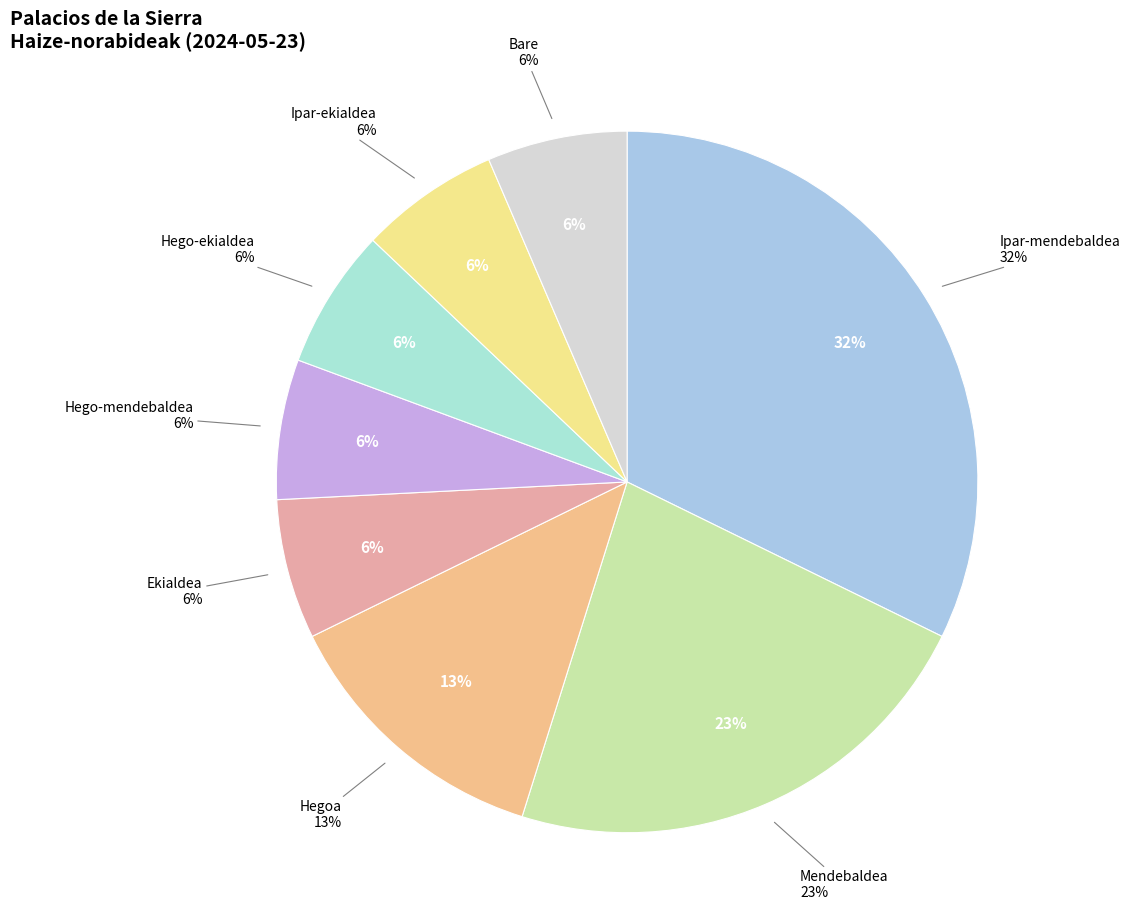

Is Ipar-ekialdea the majority of the pie?

No